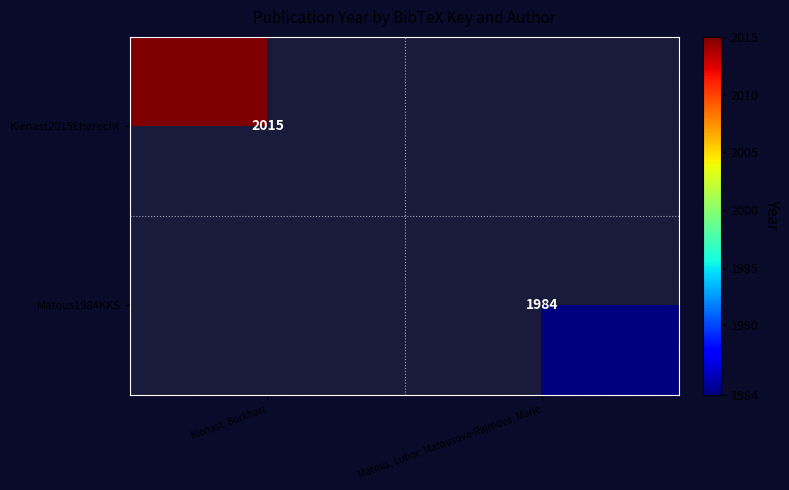

What is the total value across all series at Kienast, Burkhart?

2015